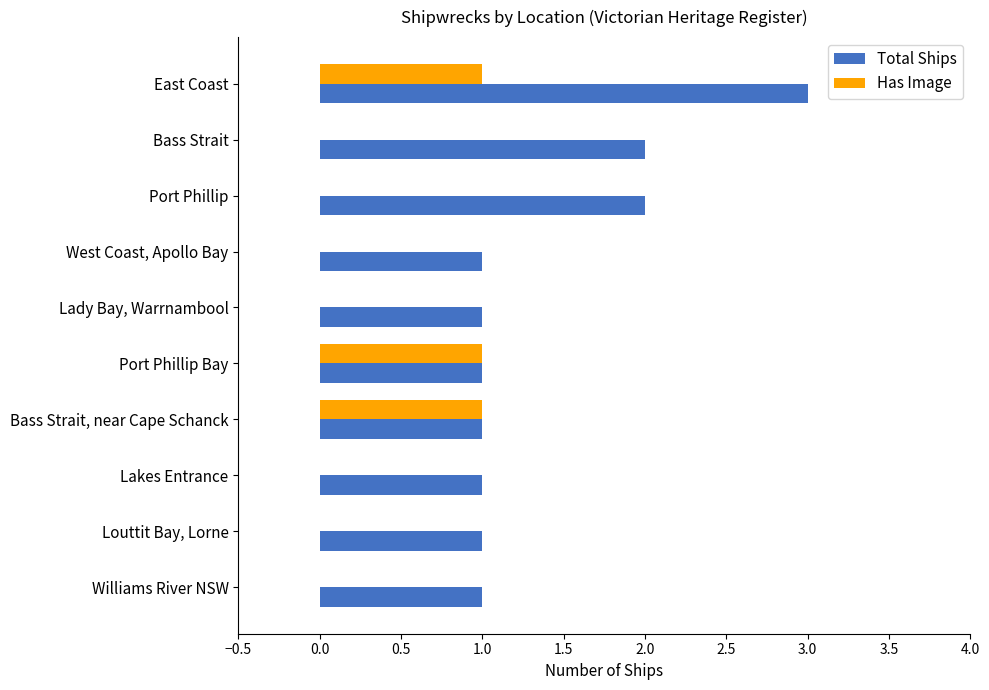

What is the greatest value displayed?

3